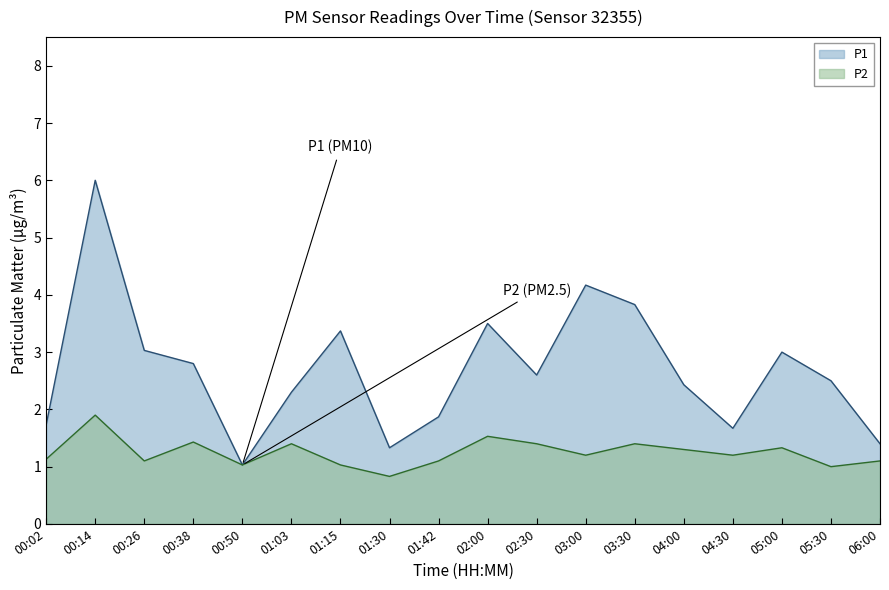

The value of P2 at 05:00 is 1.3. True or false?

True